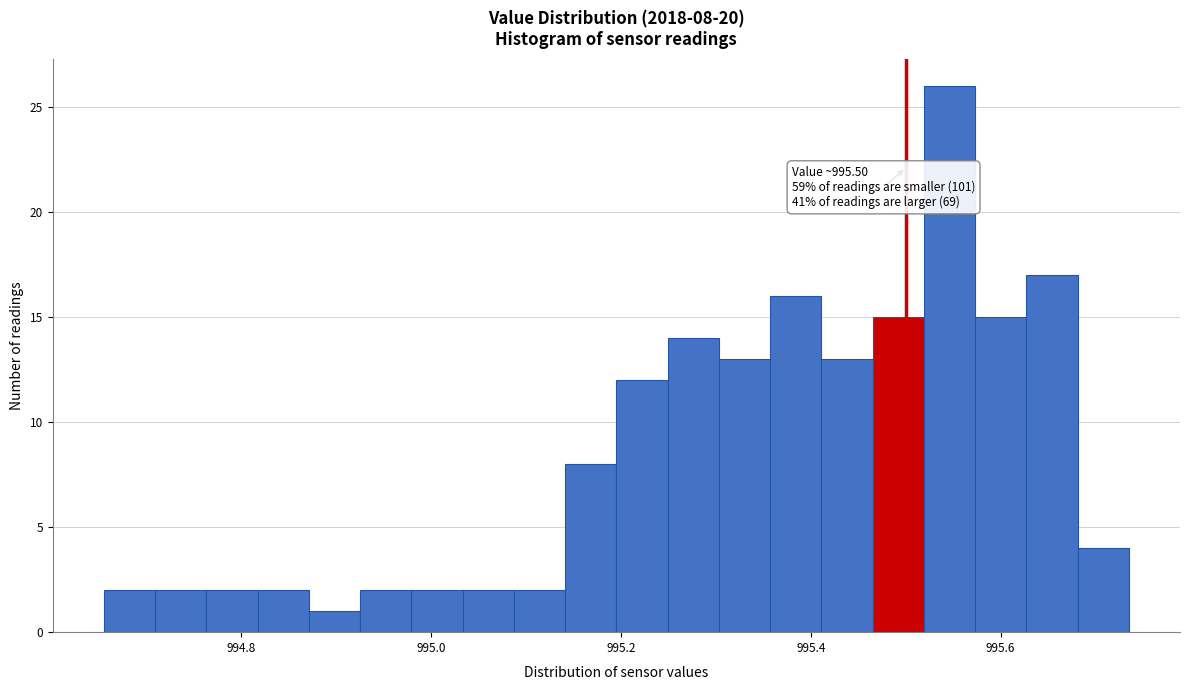

Read against the x-axis, roughly where is the centre of the tallest bar?

995.54